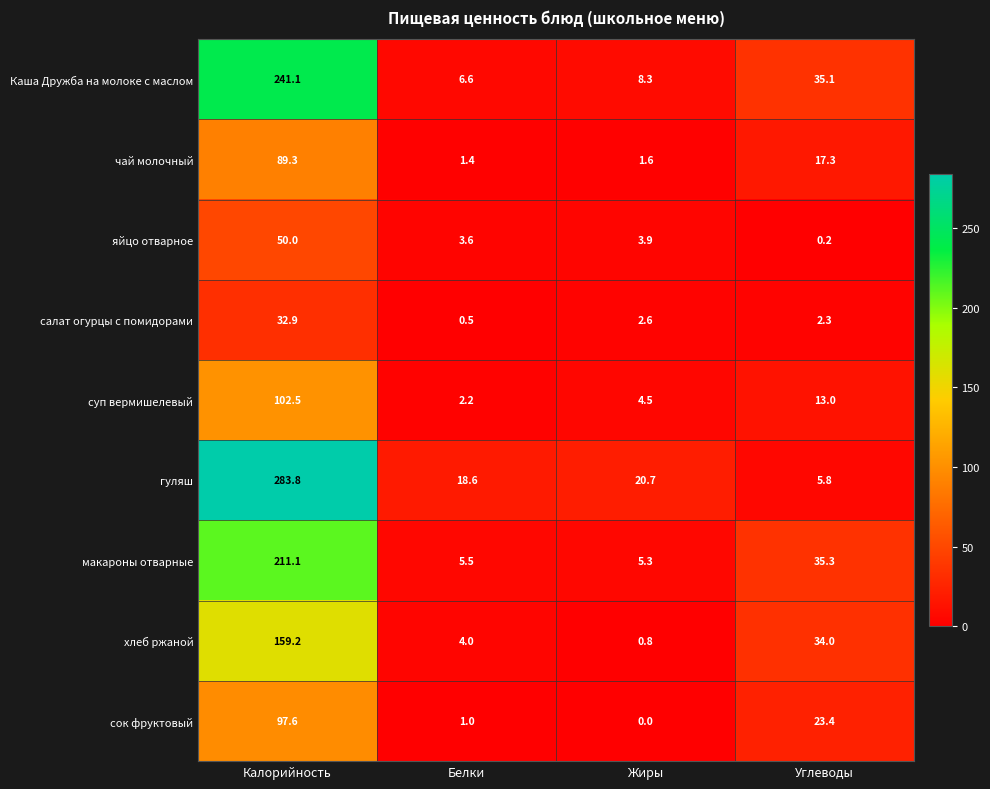

Which series changed the most between Белки and Углеводы?

хлеб ржаной